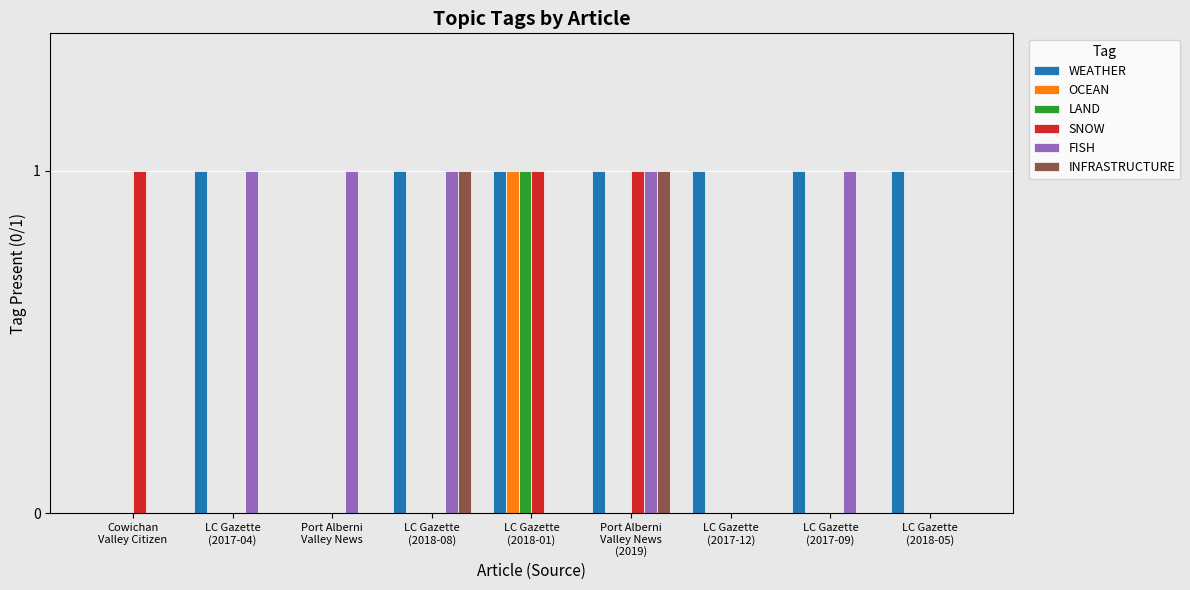

What is the difference between the WEATHER values at Cowichan
Valley Citizen and LC Gazette
(2017-09)?

1